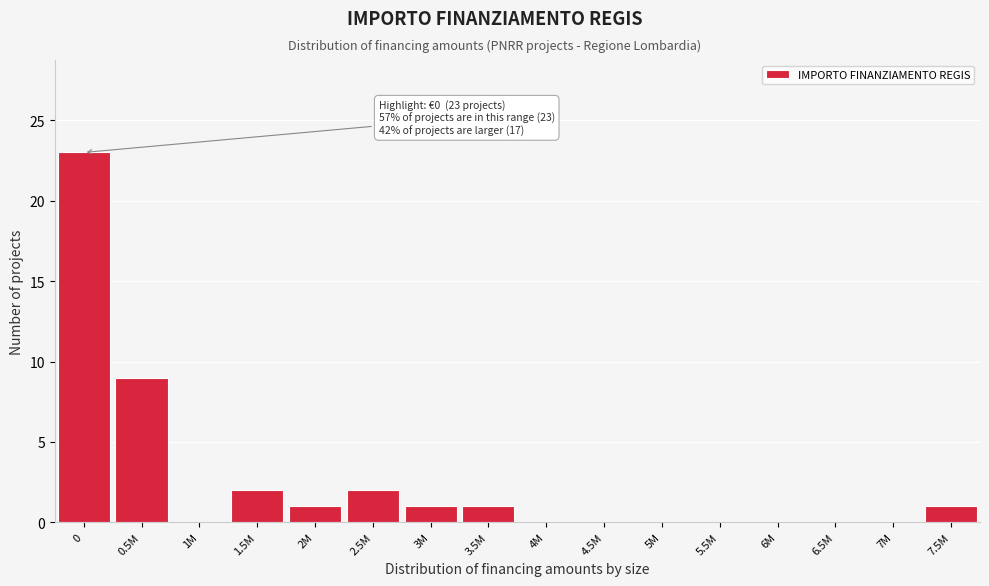

Reading left to right, list all the values displayed in this chart.

0=23	0.5M=9	1M=0	1.5M=2	2M=1	2.5M=2	3M=1	3.5M=1	4M=0	4.5M=0	5M=0	5.5M=0	6M=0	6.5M=0	7M=0	7.5M=1